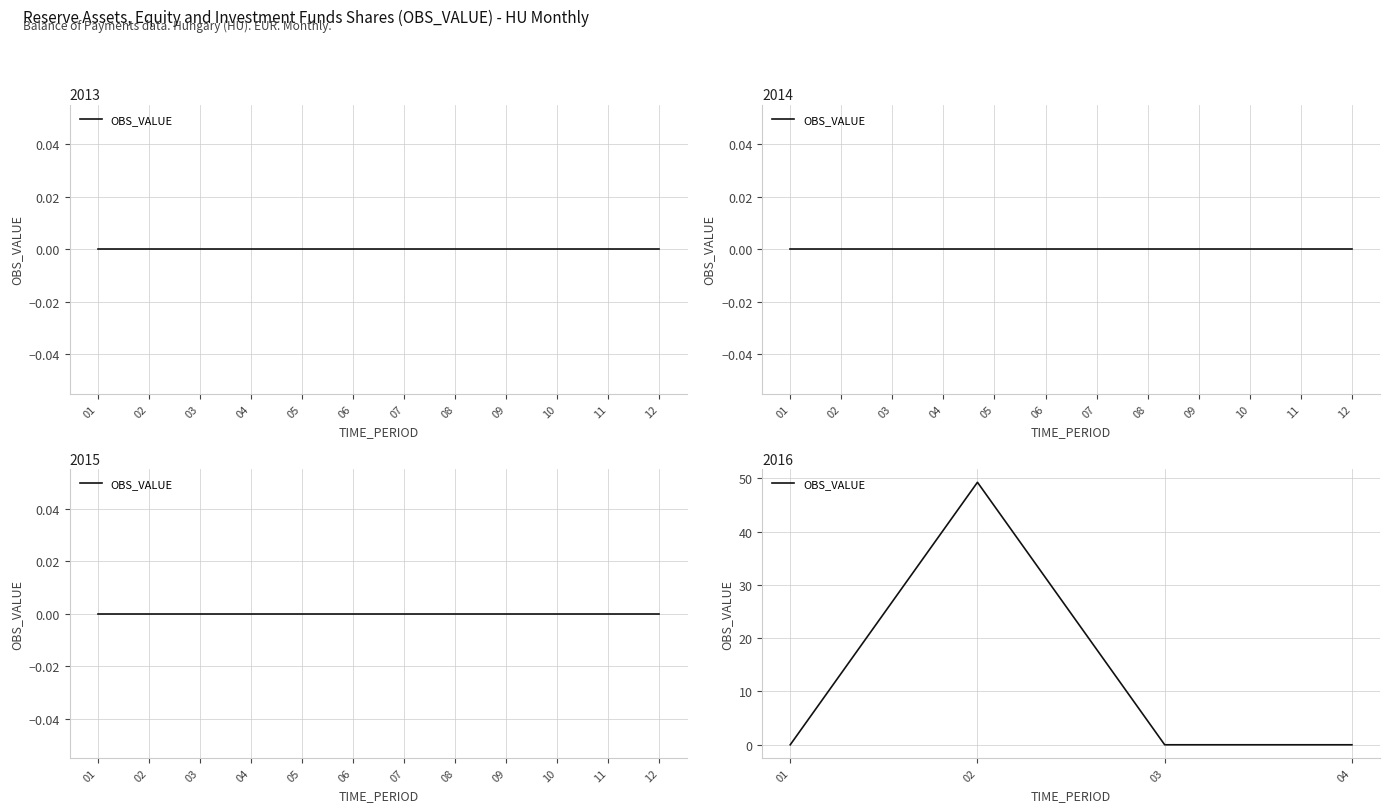

Rank the categories by value from highest to lowest.

02, 01, 03, 04